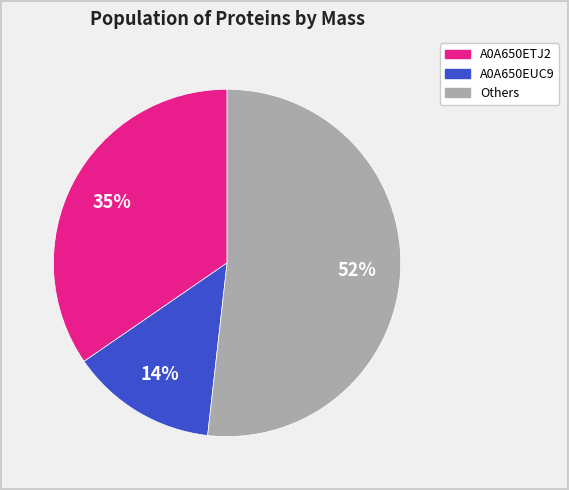

To the nearest percent, what is the average slice percentage?

33%